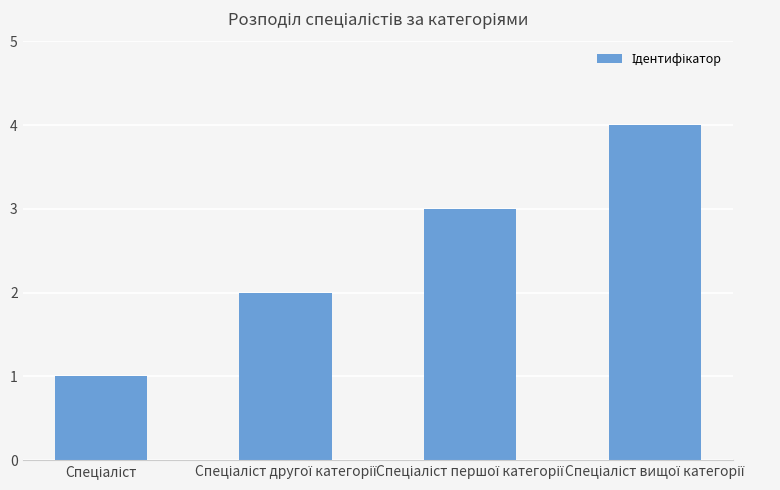

What is the difference between the maximum and minimum values?

3